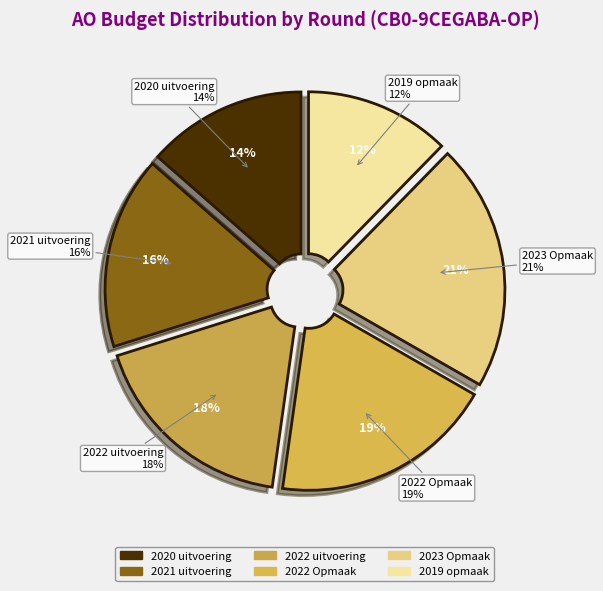

Count the number of slices in the pie.

6